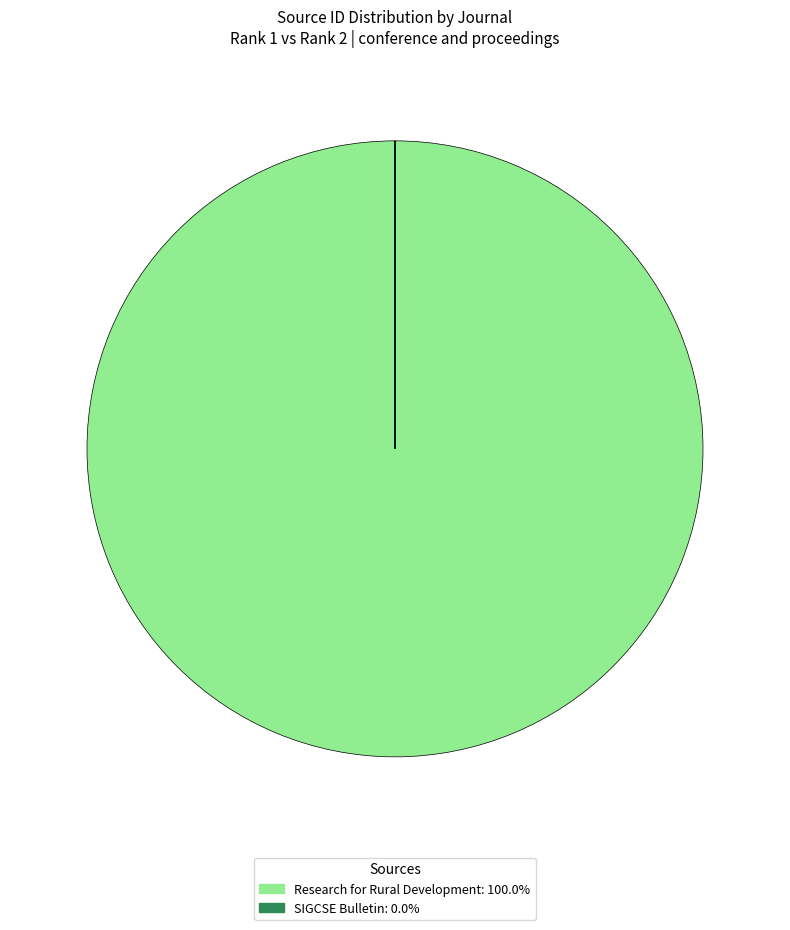

Is there any slice that represents more than half of the pie?

Yes